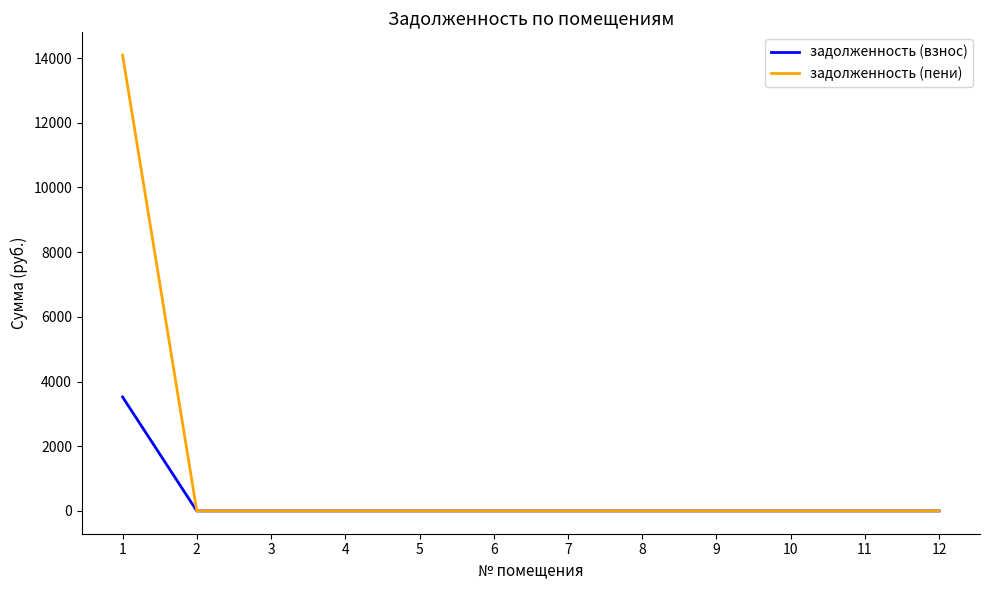

Rank the series by their maximum value, from lowest to highest.

задолженность (взнос), задолженность (пени)